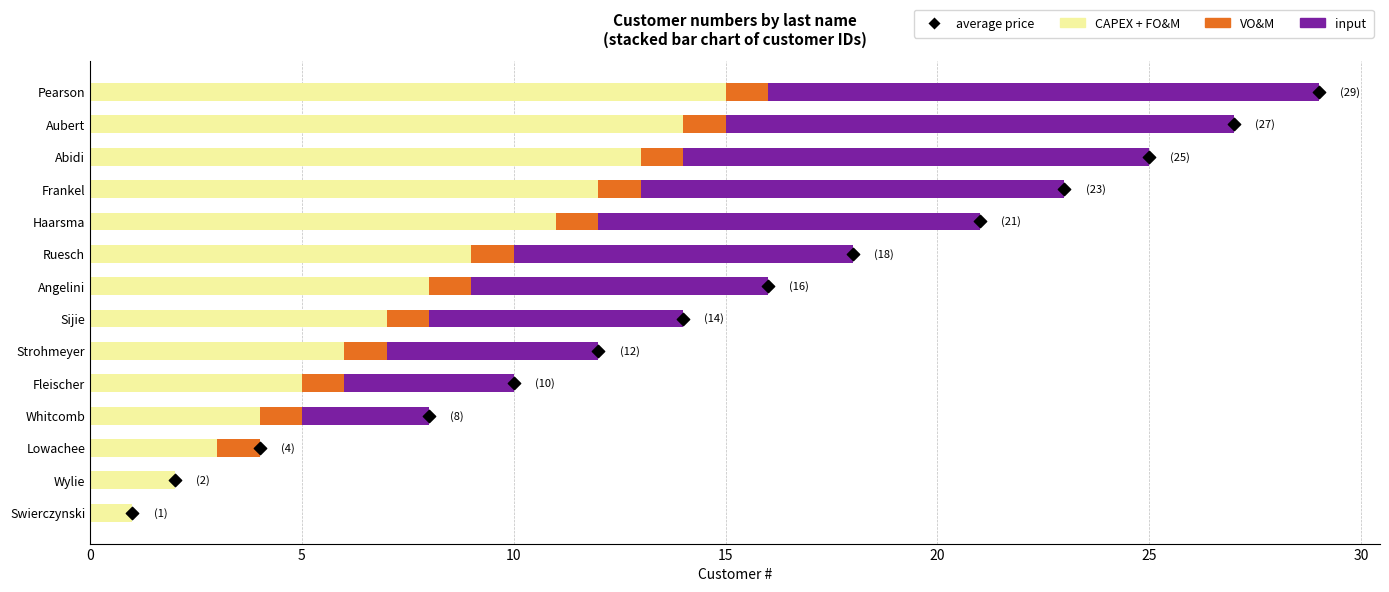

Which series reaches the minimum Y coordinate?

VO&M